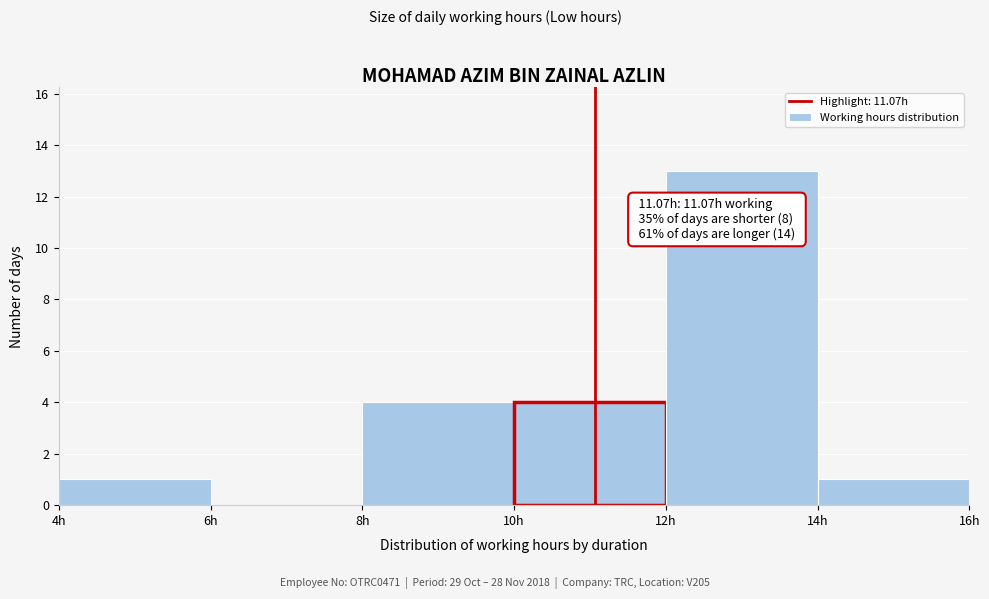

Which range on the x-axis has the tallest bar?

12 to 14